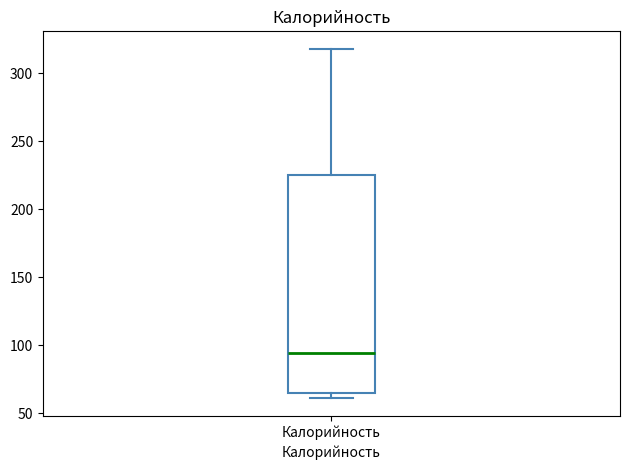

Read this box plot against the y-axis: the position of the median line, the range covered by the box, and the ends of both whiskers. The values are not printed on the chart, so give them approximately, as read against the axis.

median 95, box 65 to 225, whiskers 60 to 320